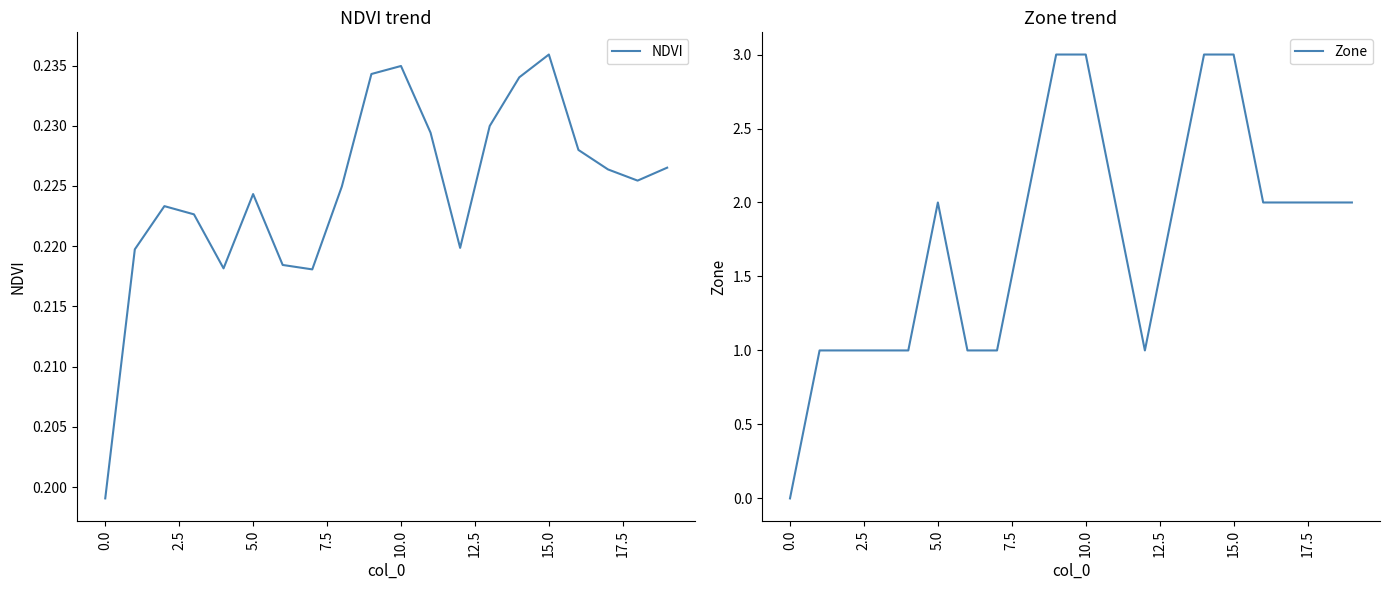

What is the maximum value for NDVI?

0.2